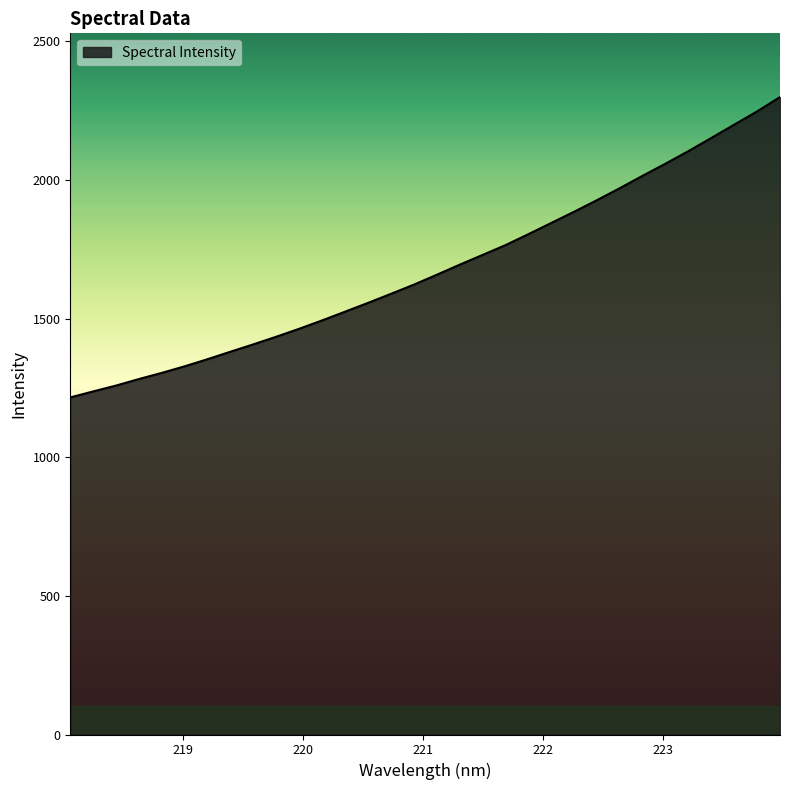

What is the difference between the maximum and minimum values?

1082.9